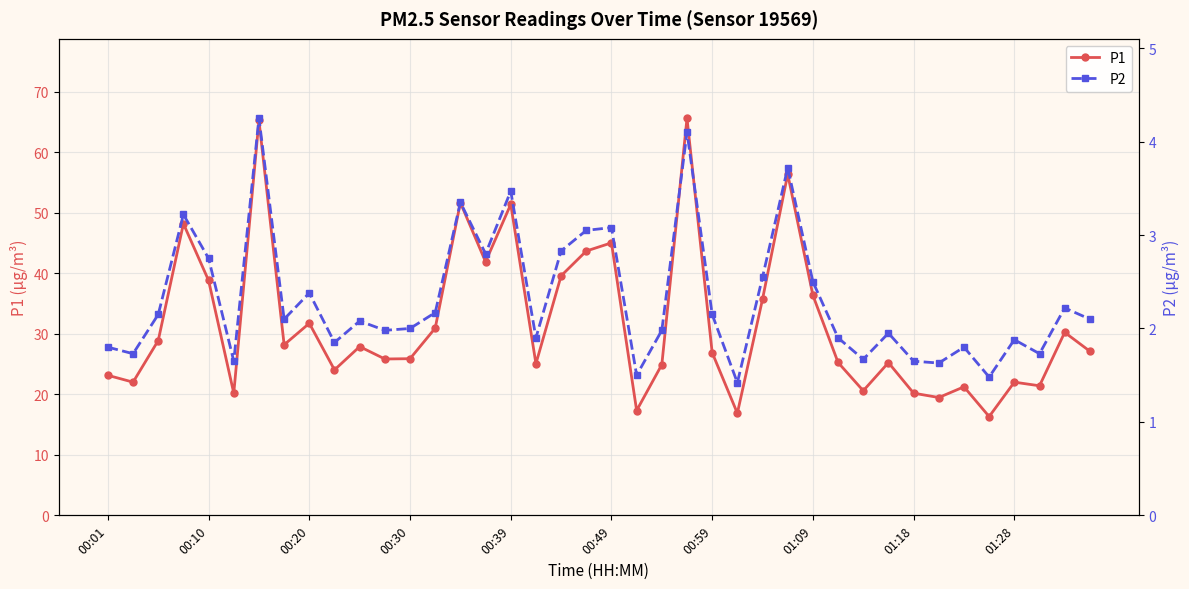

How many data points does each series have?

40